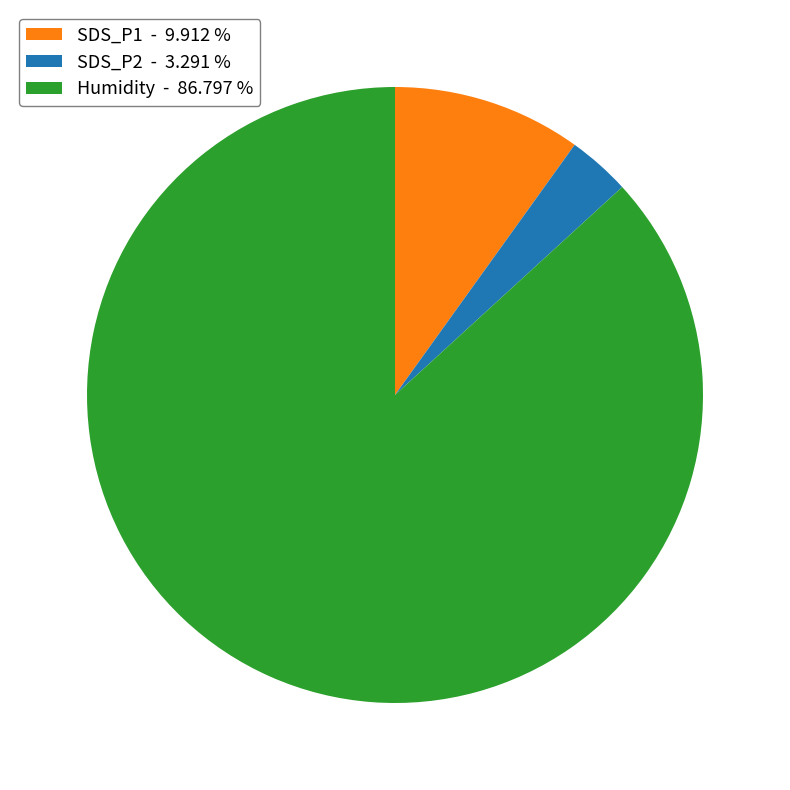

Is the sum of SDS_P1 - 9.912 % and Humidity - 86.797 % greater than half?

Yes